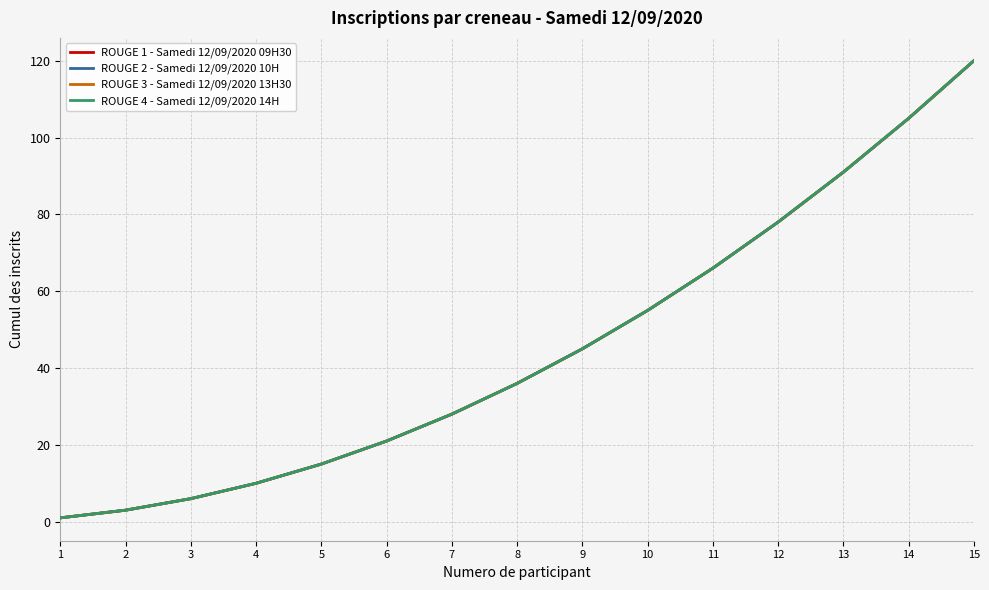

Reading right to left, extract all data points from this chart.

ROUGE 1 - Samedi 12/09/2020 09H30: 15=120	14=105	13=91	12=78	11=66	10=55	9=45	8=36	7=28	6=21	5=15	4=10	3=6	2=3	1=1
ROUGE 2 - Samedi 12/09/2020 10H: 15=120	14=105	13=91	12=78	11=66	10=55	9=45	8=36	7=28	6=21	5=15	4=10	3=6	2=3	1=1
ROUGE 3 - Samedi 12/09/2020 13H30: 15=120	14=105	13=91	12=78	11=66	10=55	9=45	8=36	7=28	6=21	5=15	4=10	3=6	2=3	1=1
ROUGE 4 - Samedi 12/09/2020 14H: 15=120	14=105	13=91	12=78	11=66	10=55	9=45	8=36	7=28	6=21	5=15	4=10	3=6	2=3	1=1